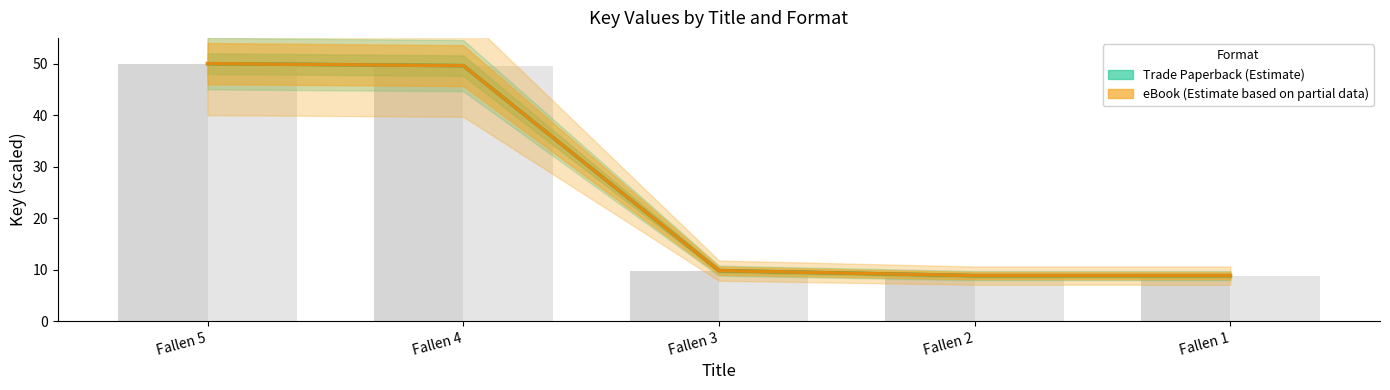

What is the value of the Trade Paperback (Estimate) bar at the 3rd from the left?

9.8